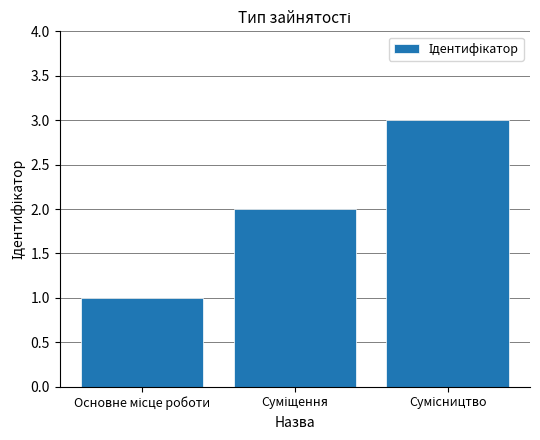

What is the minimum value shown in the chart?

1